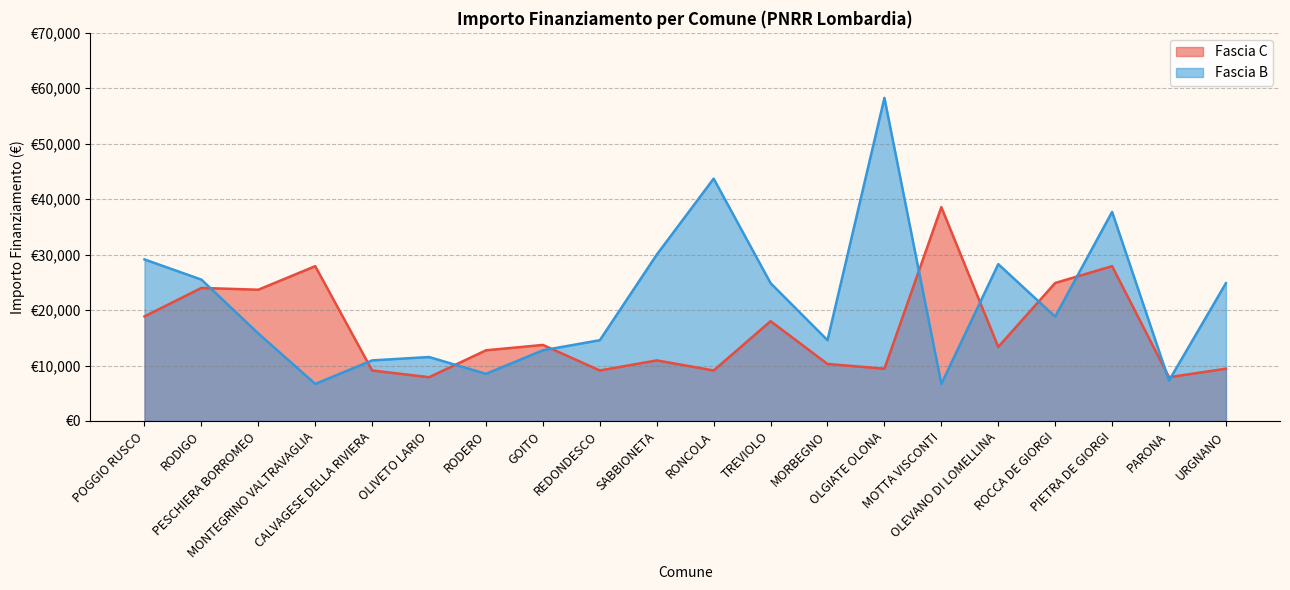

What is the sum of the Fascia B values at OLIVETO LARIO and ROCCA DE GIORGI?

30350